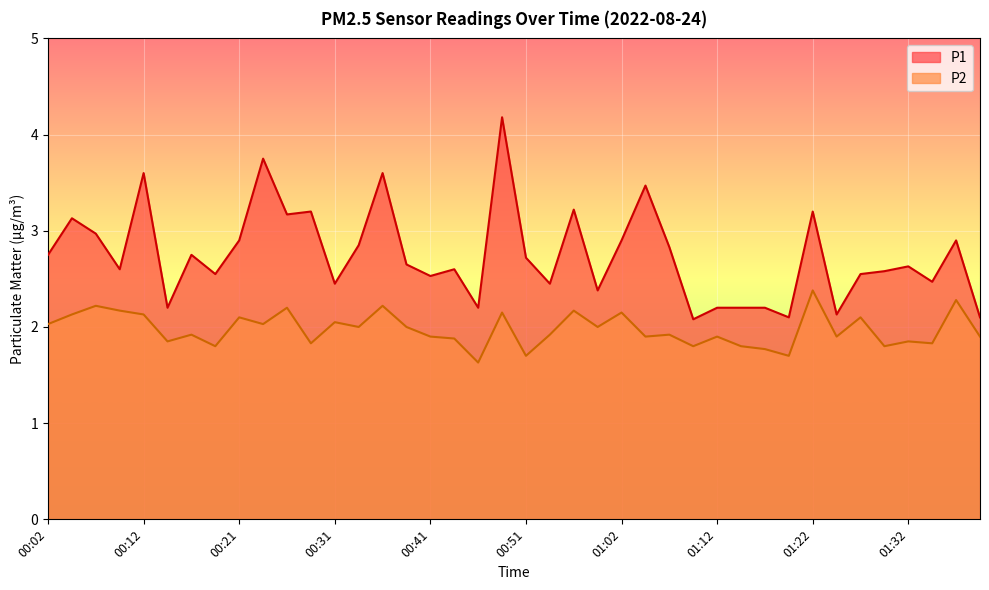

What is the approximate value of P1 at 00:59?

2.4